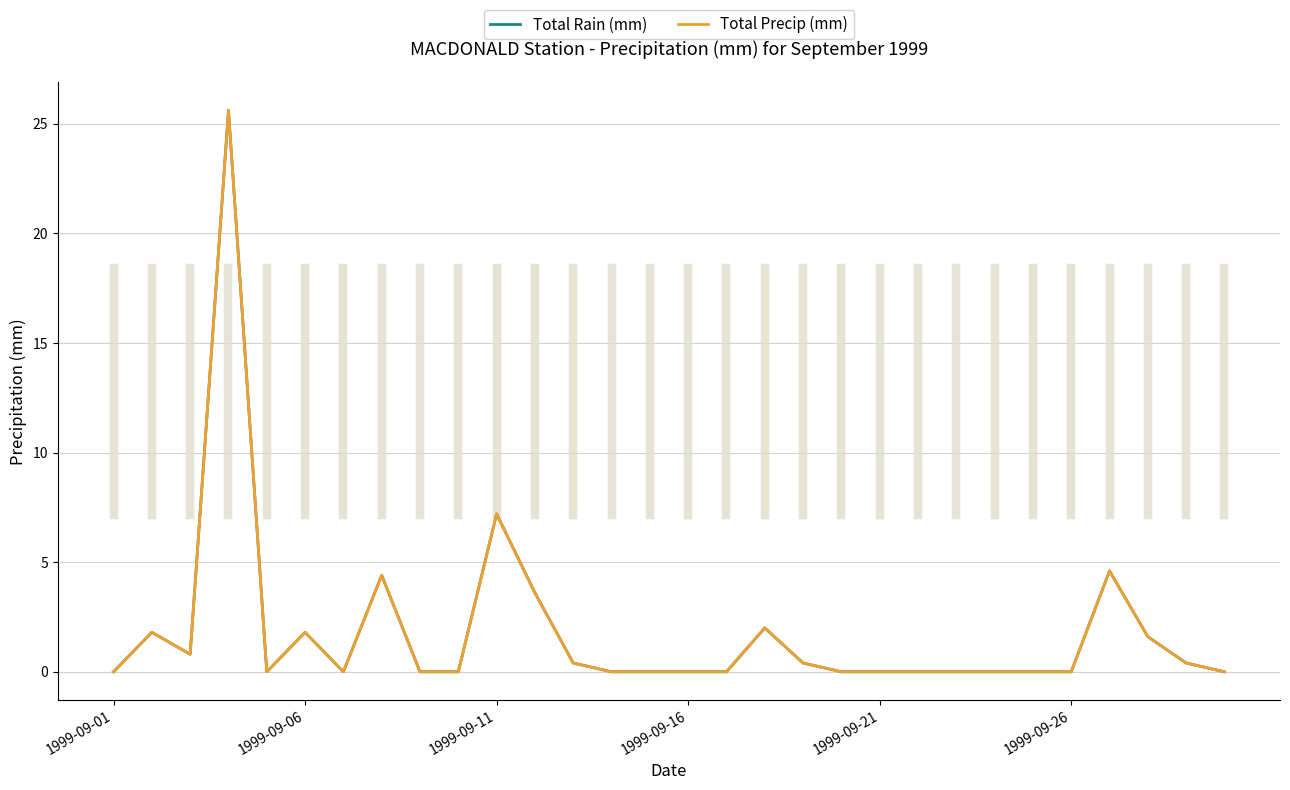

Is this an area chart (filled region under the line)?

No